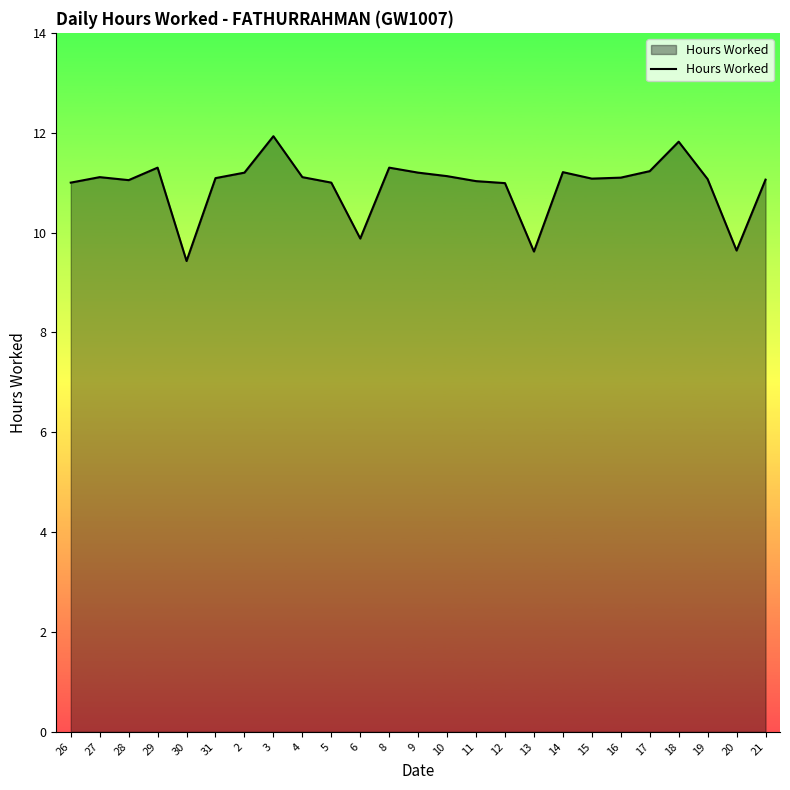

What is the sum of all values?

273.6